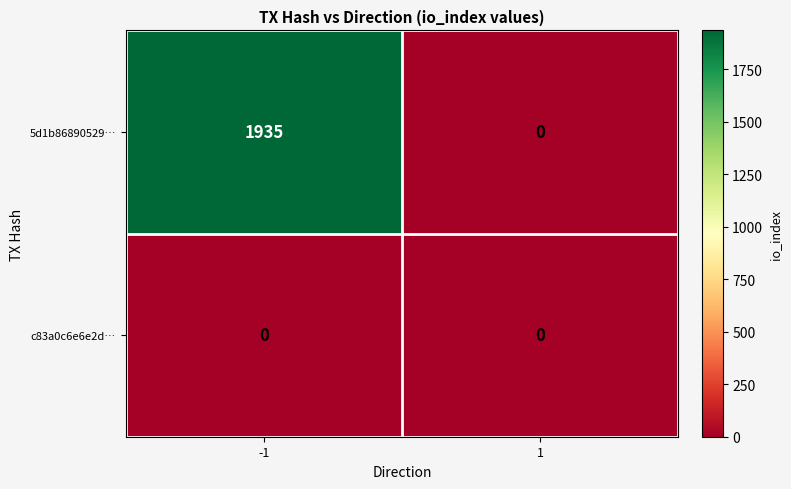

What is the total value across all series at -1?

1935